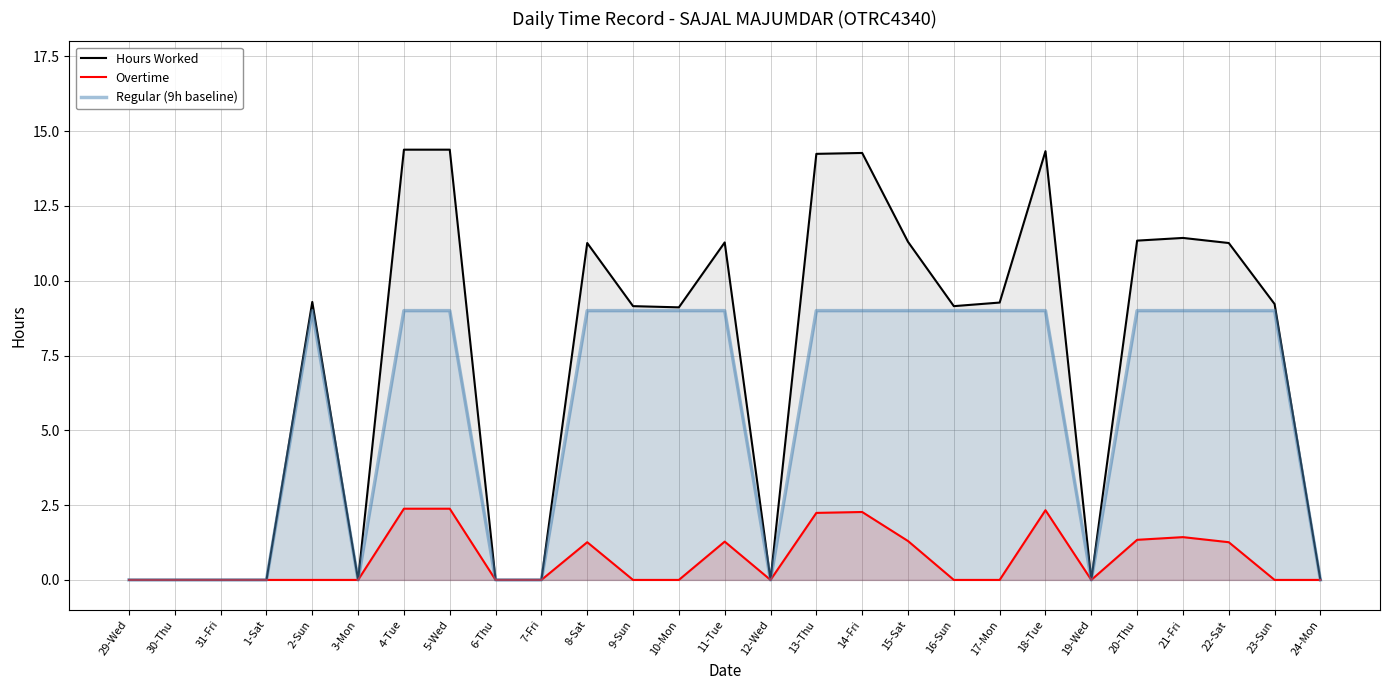

The Regular (9h baseline) series shows -5.7 at 29-Wed. True or false?

False